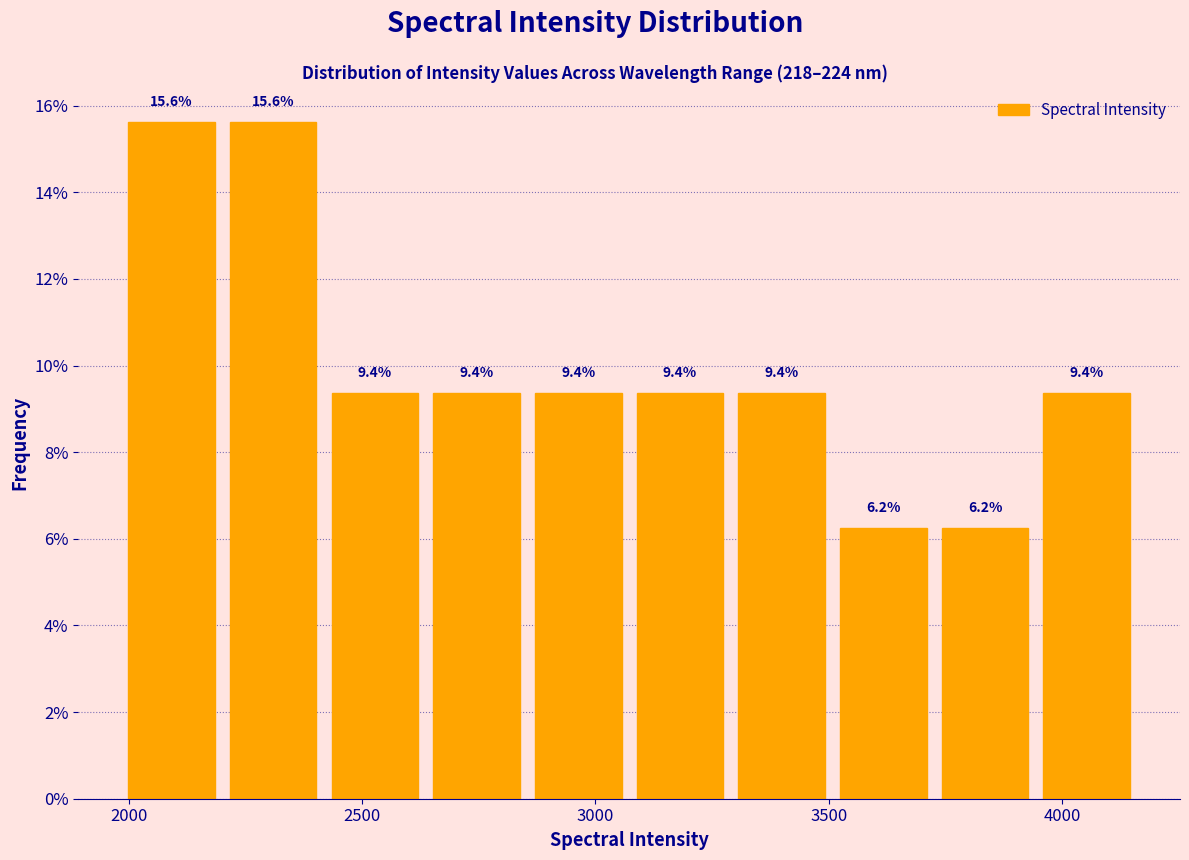

Reading left to right, list every bar in this chart as the range it spans on the x-axis followed by its height. The bar edges are not printed on the chart, so give them approximately, as read against the axis.

2000 to 2200: 15.6
2200 to 2400: 15.6
2400 to 2650: 9.4
2650 to 2850: 9.4
2850 to 3050: 9.4
3050 to 3300: 9.4
3300 to 3500: 9.4
3500 to 3750: 6.2
3750 to 3950: 6.2
3950 to 4150: 9.4